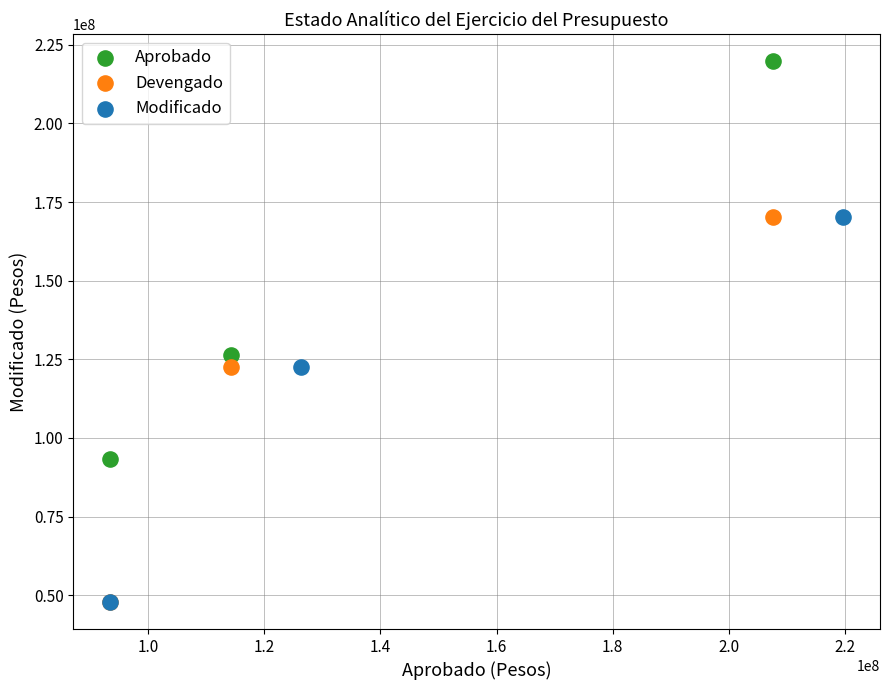

Which series has the widest spread of Y values?

Aprobado